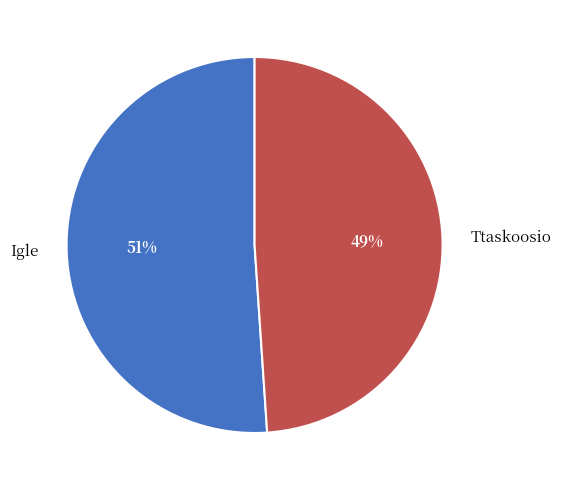

Which has a higher value, Igle or Ttaskoosio?

Igle